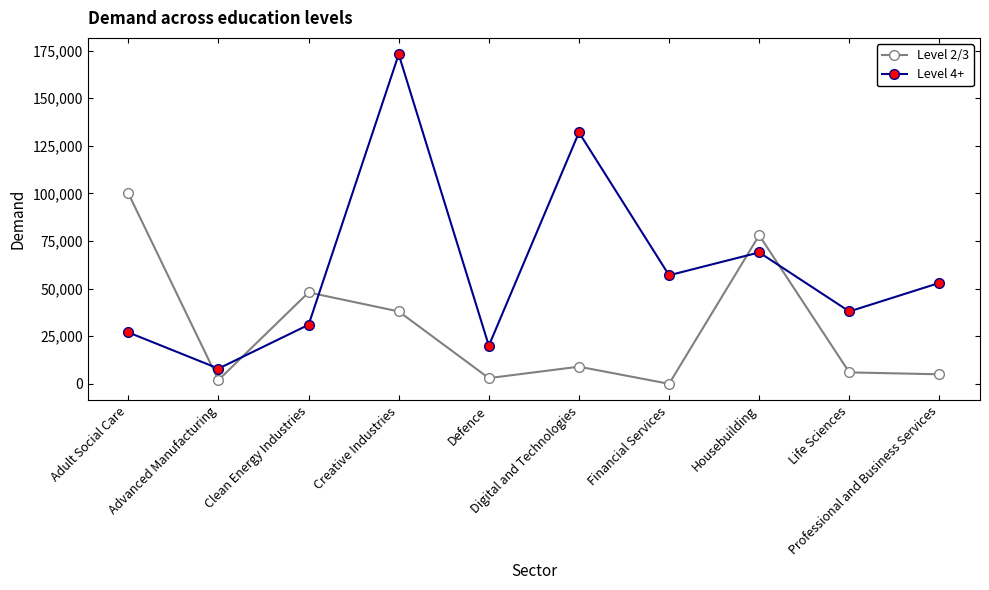

Rank the series by their average value, from lowest to highest.

Level 2/3, Level 4+